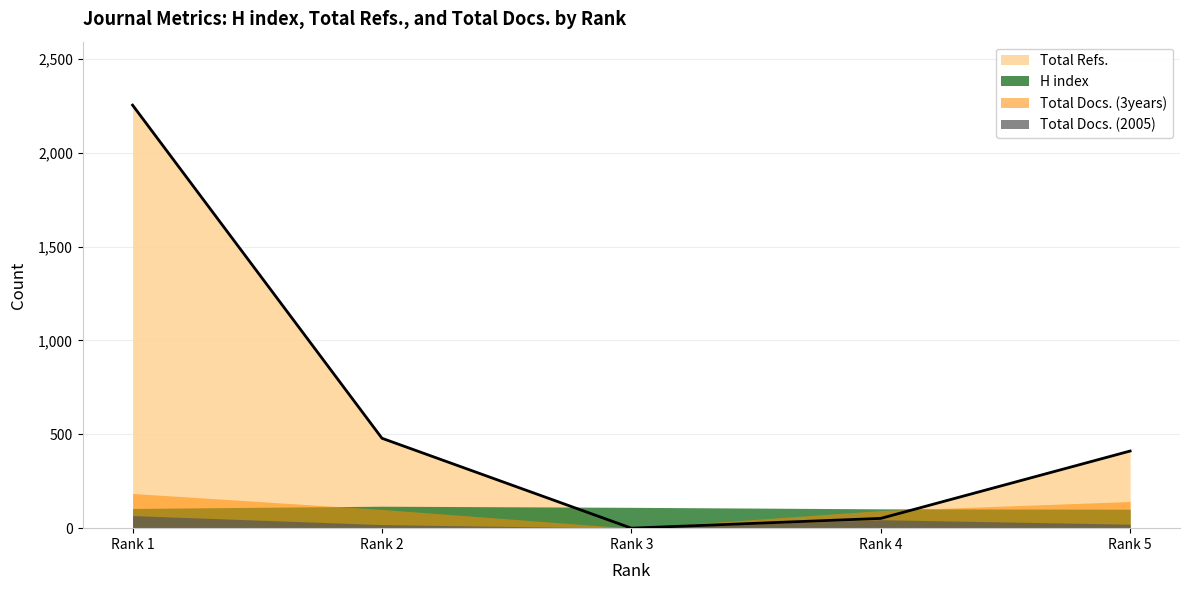

What is the difference between the Total Docs. (3years) values at Rank 5 and Rank 1?

43